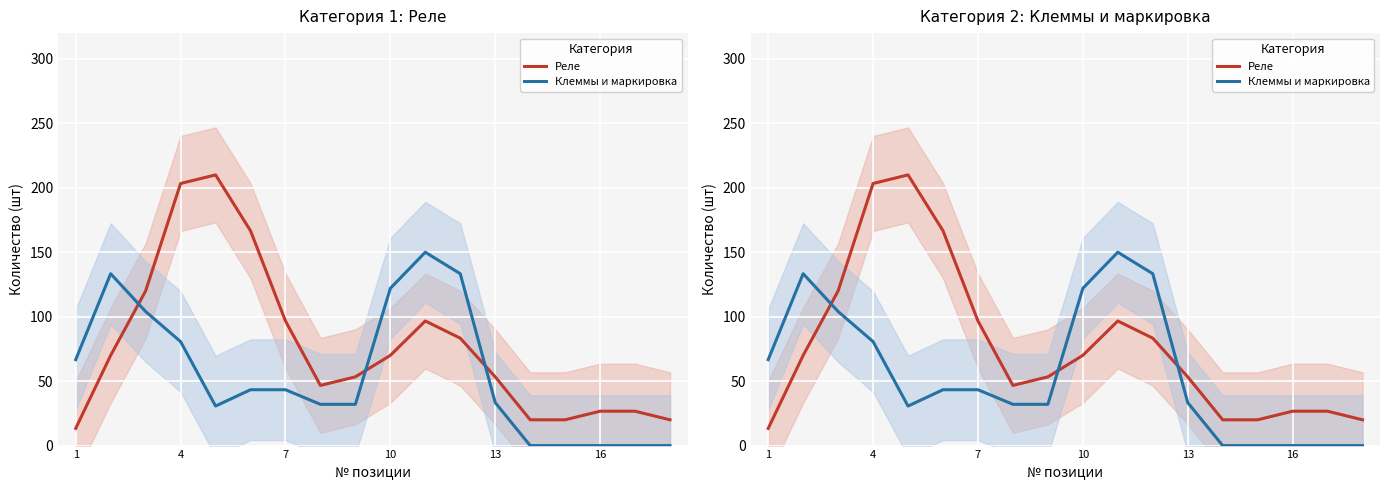

Which series changed the most between 13 and 14?

Реле